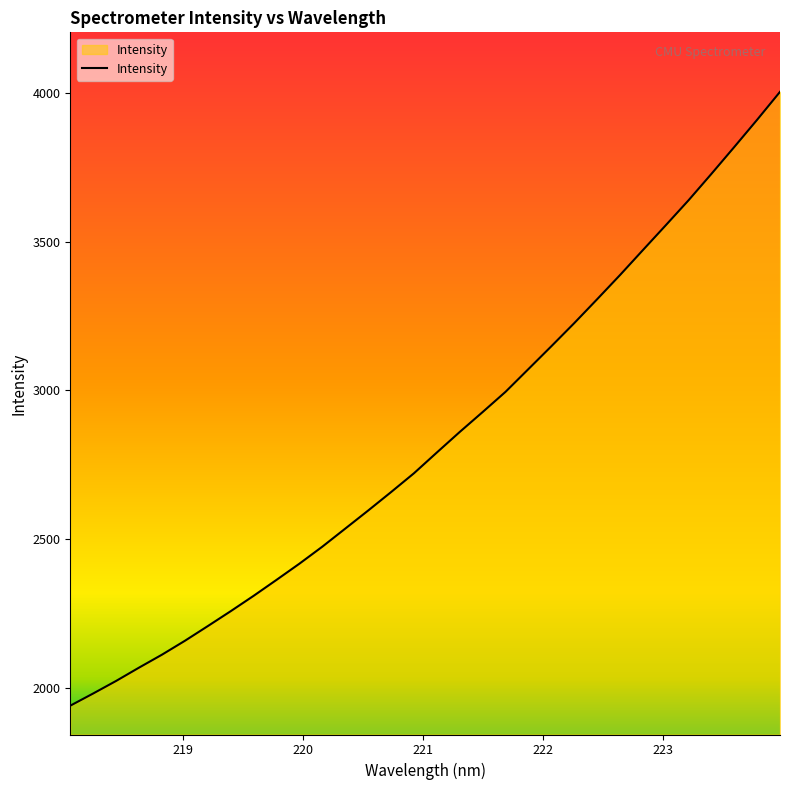

What is the difference between the maximum and minimum values?

2064.7